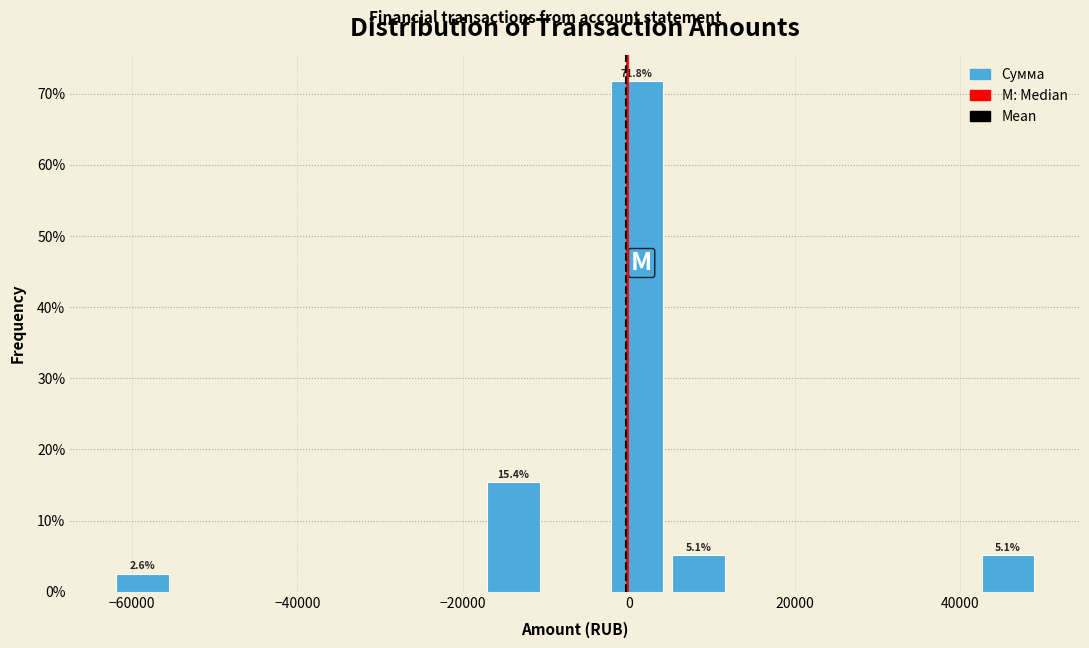

Read against the x-axis, roughly where is the centre of the tallest bar?

0